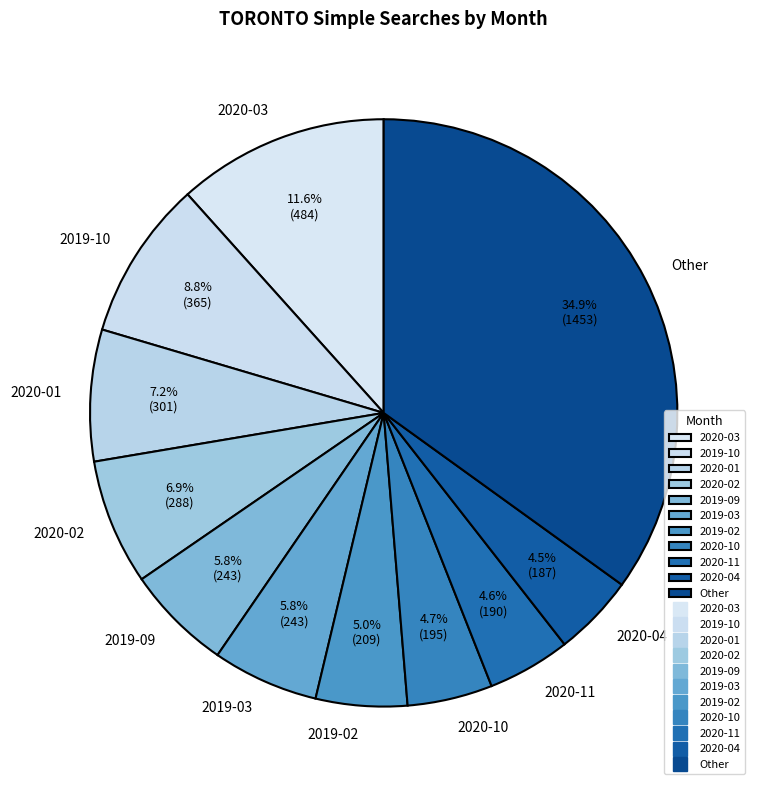

Which category has the biggest portion of the pie?

Other